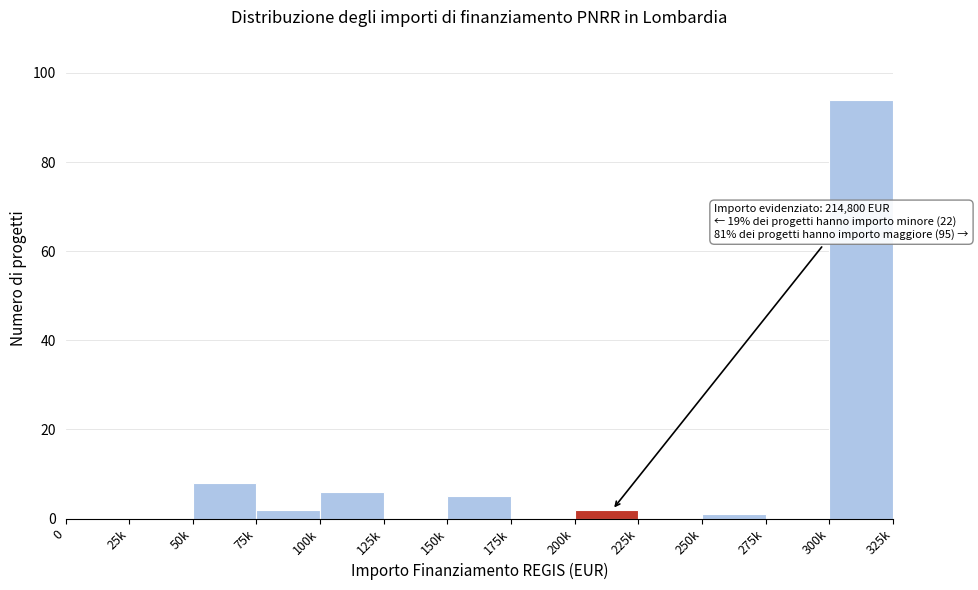

Reading left to right, extract all data points from this chart.

0=0	25k=0	50k=8	75k=2	100k=6	125k=0	150k=5	175k=0	200k=2	225k=0	250k=1	275k=0	300k=94